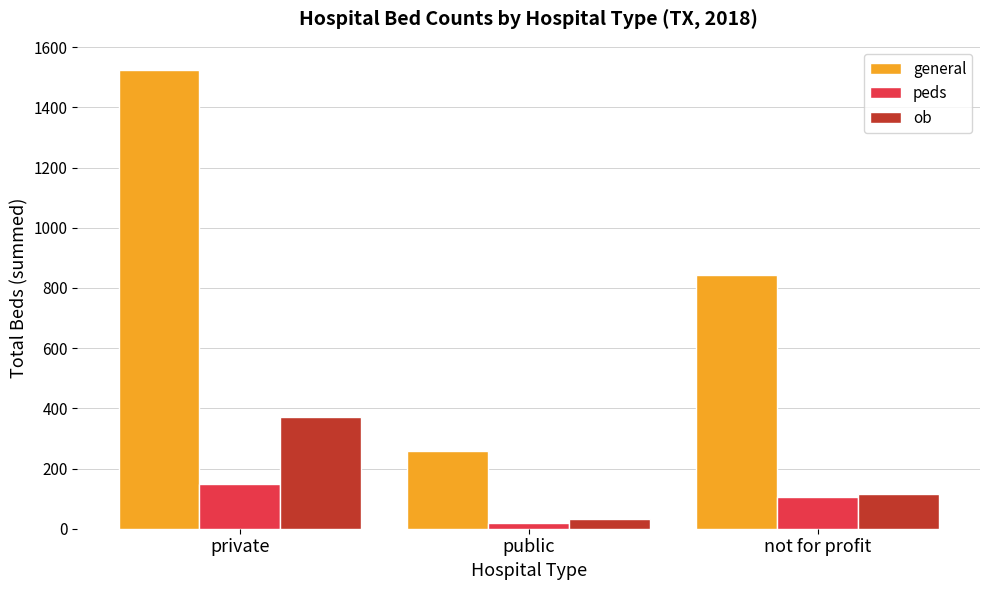

Reading right to left, extract all data points from this chart.

general: not for profit=844	public=259	private=1525
peds: not for profit=107	public=19	private=147
ob: not for profit=117	public=31	private=371